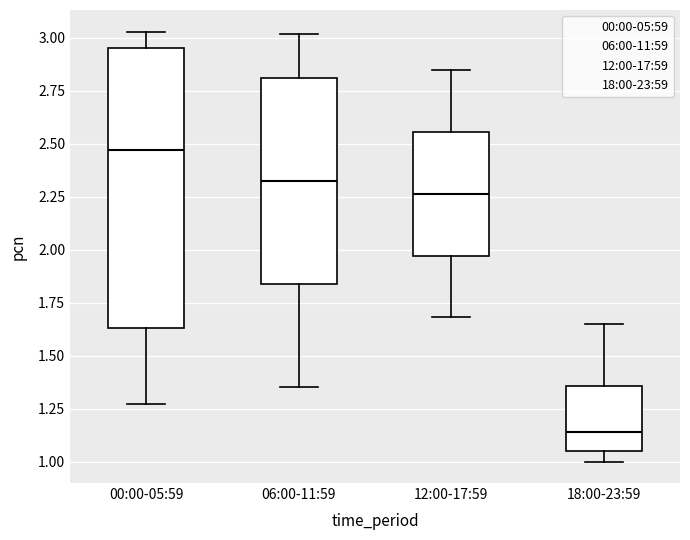

Which box's median line is the highest?

00:00-05:59